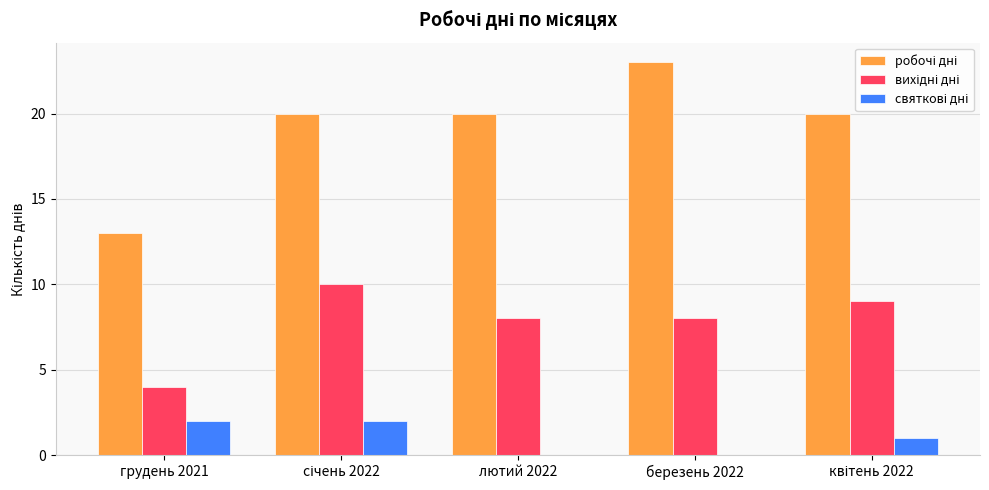

Are the bars grouped side by side (vs. stacked)?

Yes